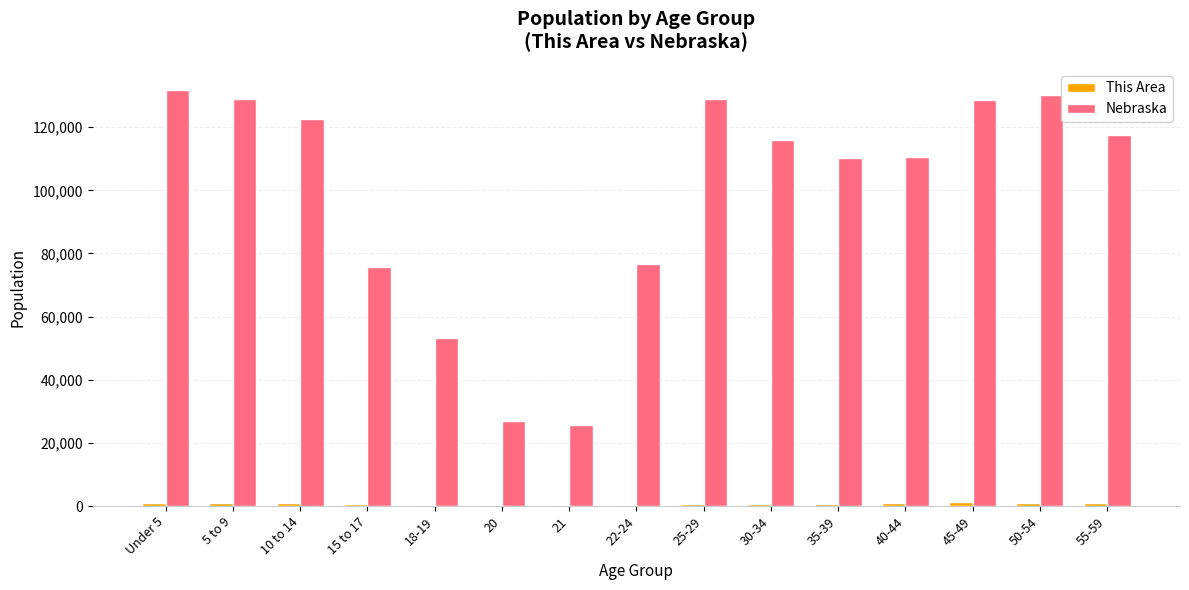

What is the sum of all Nebraska values?

1484174